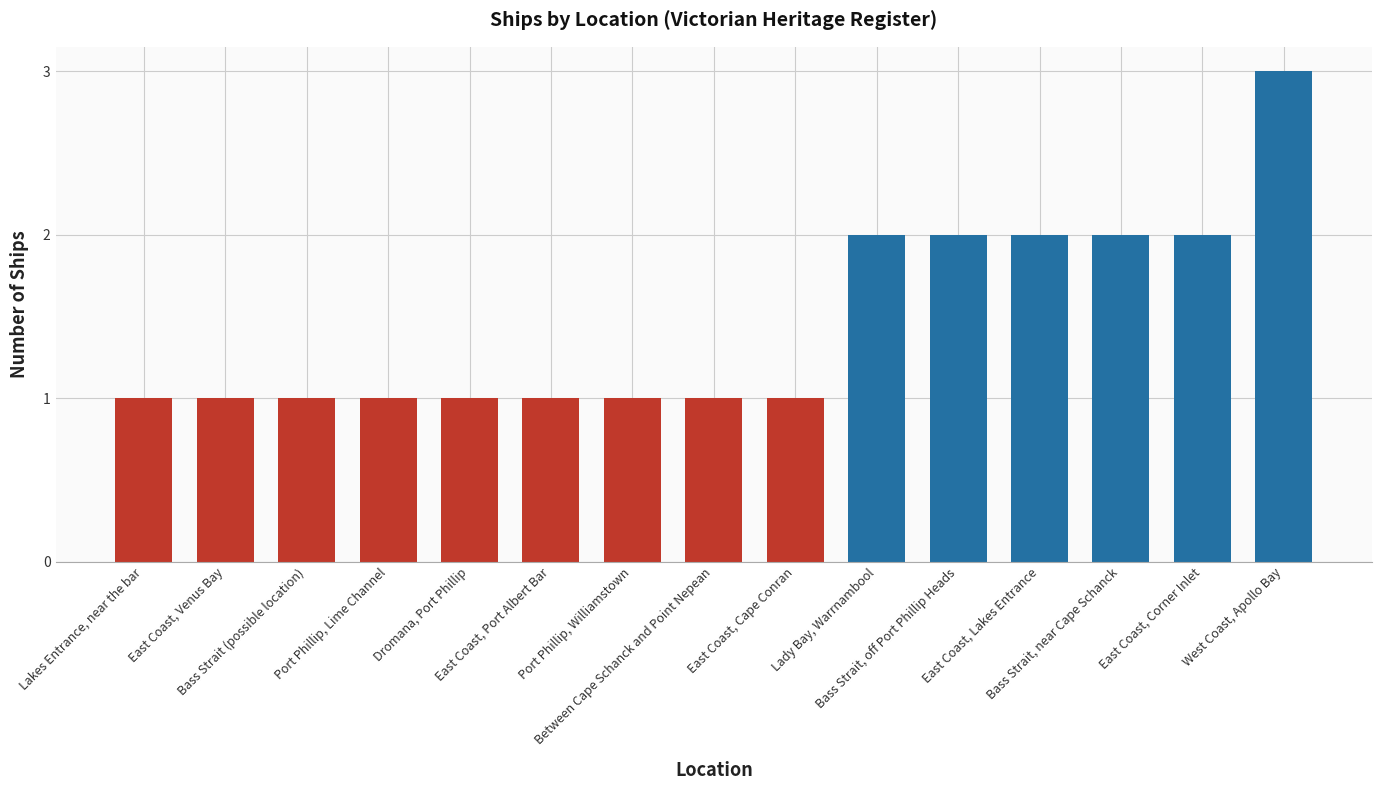

What is the greatest value displayed?

3